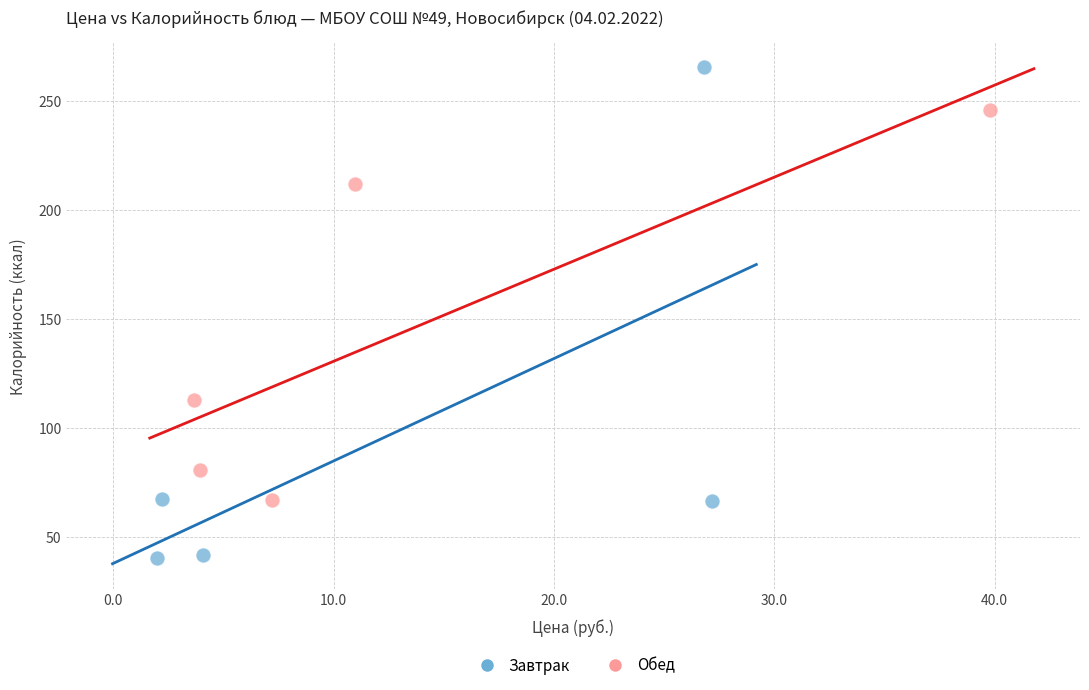

Which series has the largest Y range (max minus min)?

Завтрак